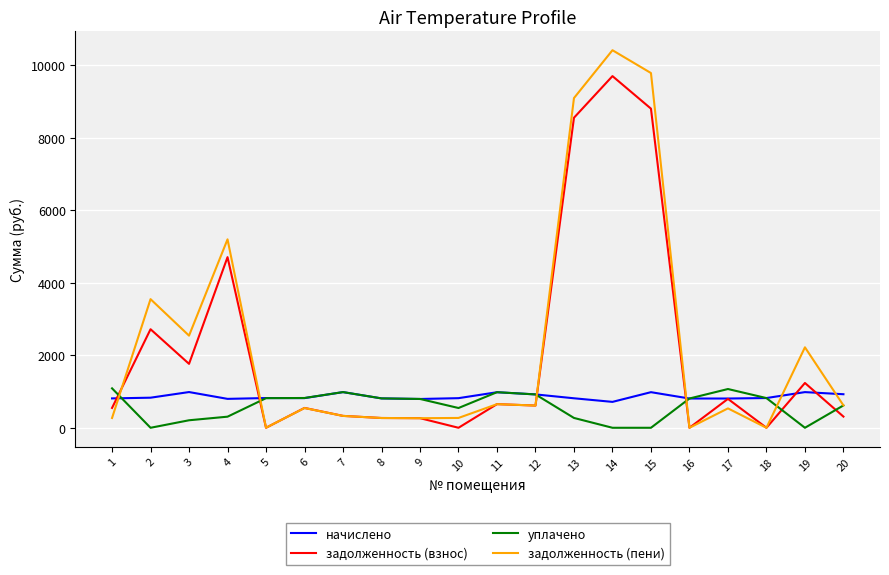

What is the greatest value displayed?

10410.0